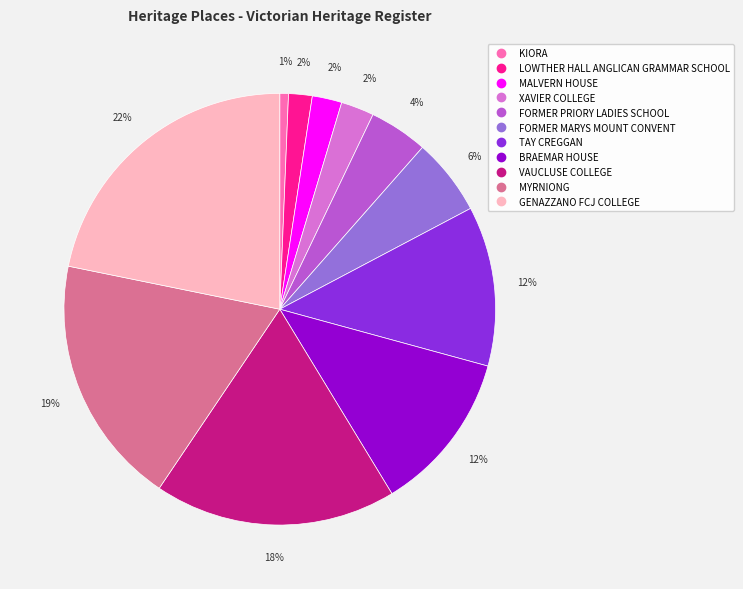

Does BRAEMAR HOUSE account for over 50% of the chart?

No